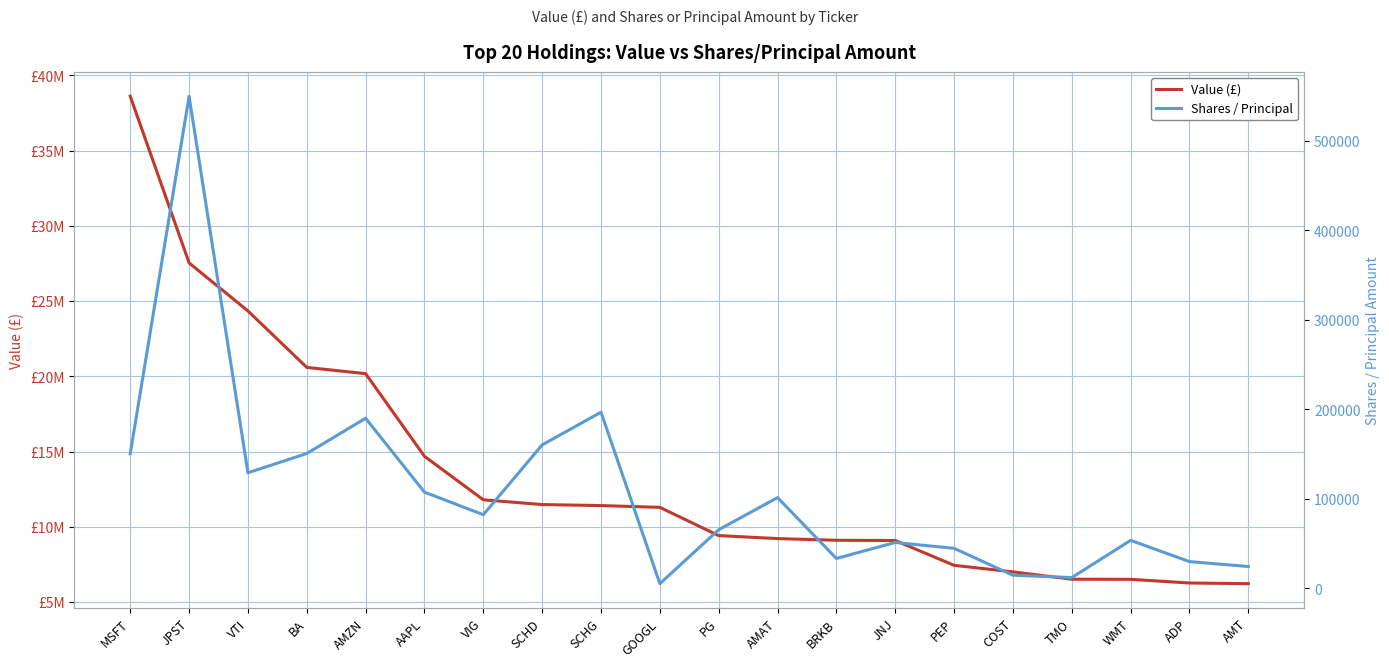

What is the average value of the Shares / Principal series?

107601